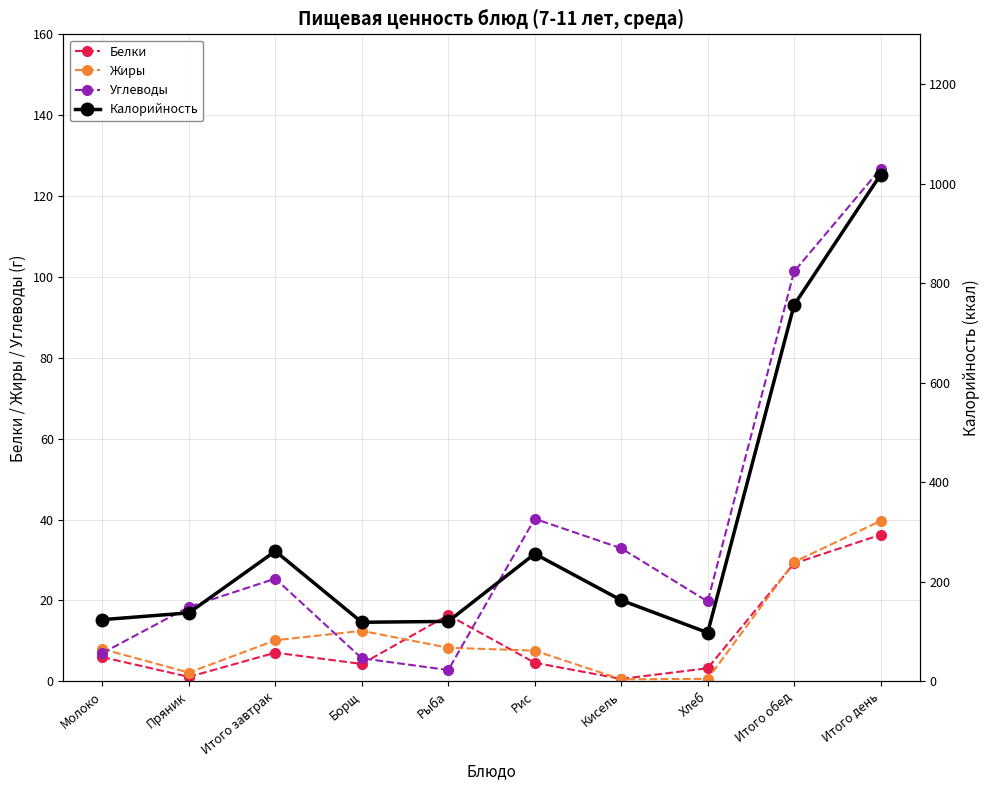

At which category is the sum across all series the highest?

Итого день